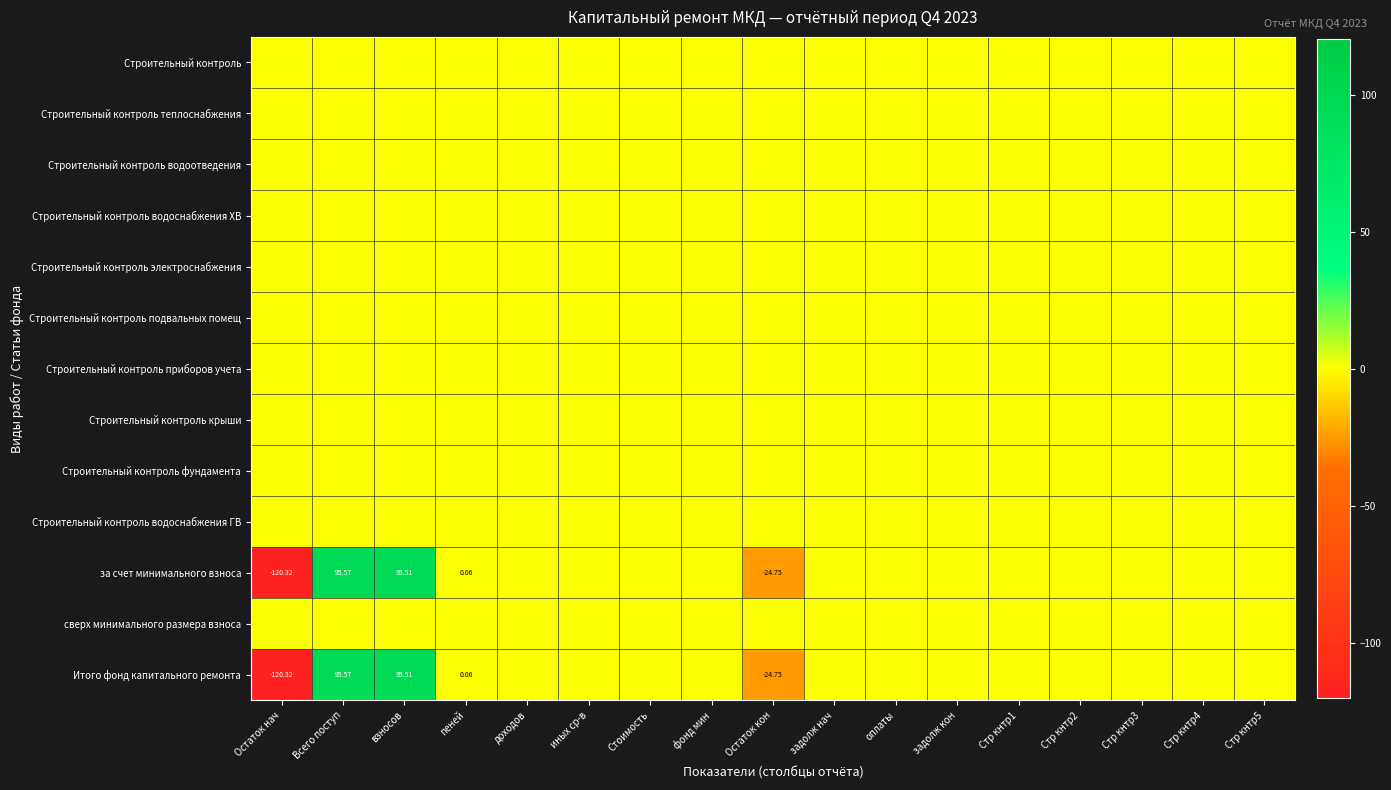

At Стр кнтр3, list the series in order from largest to smallest.

Строительный контроль, Строительный контроль теплоснабжения, Строительный контроль водоотведения, Строительный контроль водоснабжения ХВ, Строительный контроль электроснабжения, Строительный контроль подвальных помещ, Строительный контроль приборов учета, Строительный контроль крыши, Строительный контроль фундамента, Строительный контроль водоснабжения ГВ, за счет минимального взноса, сверх минимального размера взноса, Итого фонд капитального ремонта